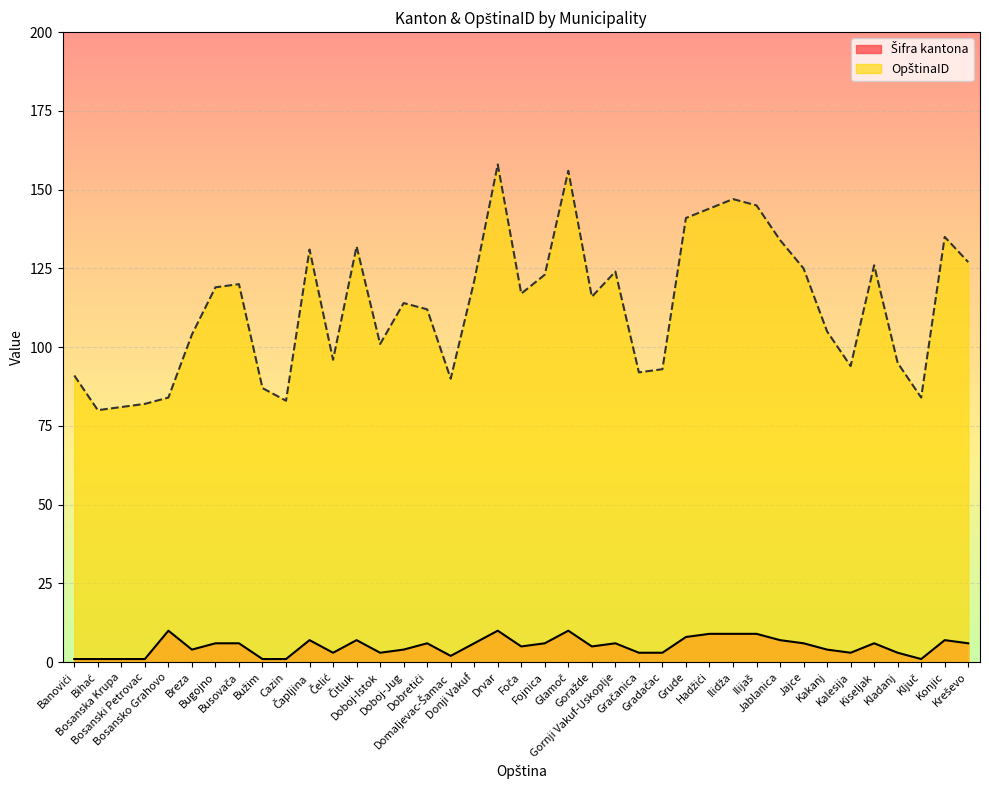

True or false: OpštinaID and Šifra kantona cross at least once.

False